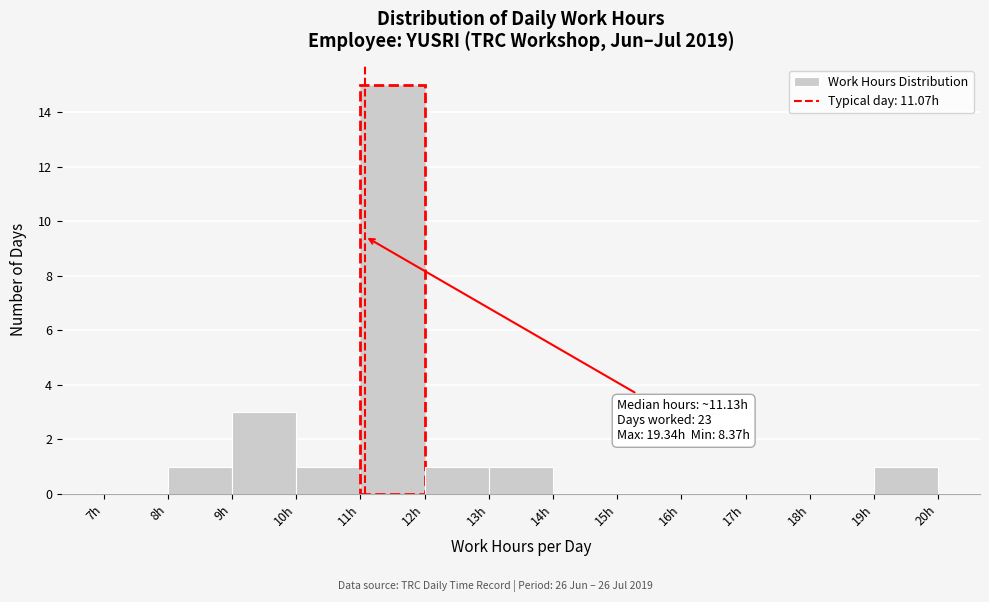

Which range on the x-axis has the tallest bar?

11 to 12